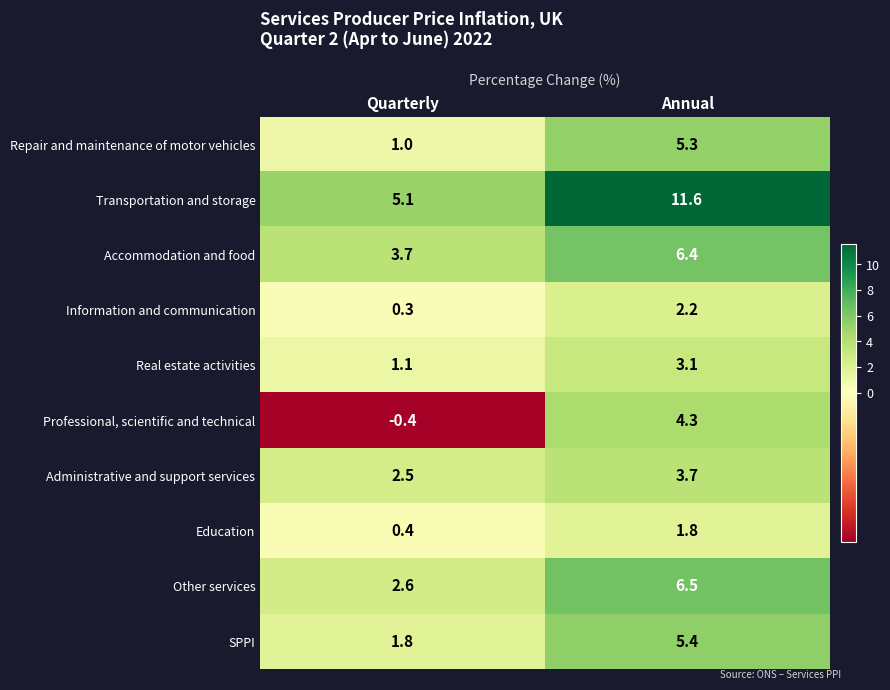

True or false: Information and communication has a value of 0.7 at Annual.

False